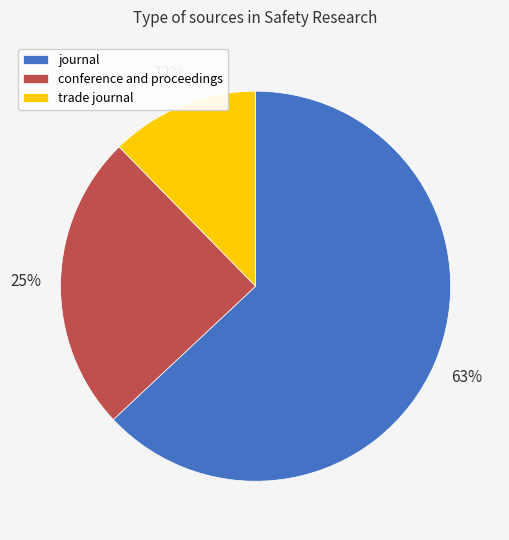

Which has a higher value, conference and proceedings or journal?

journal